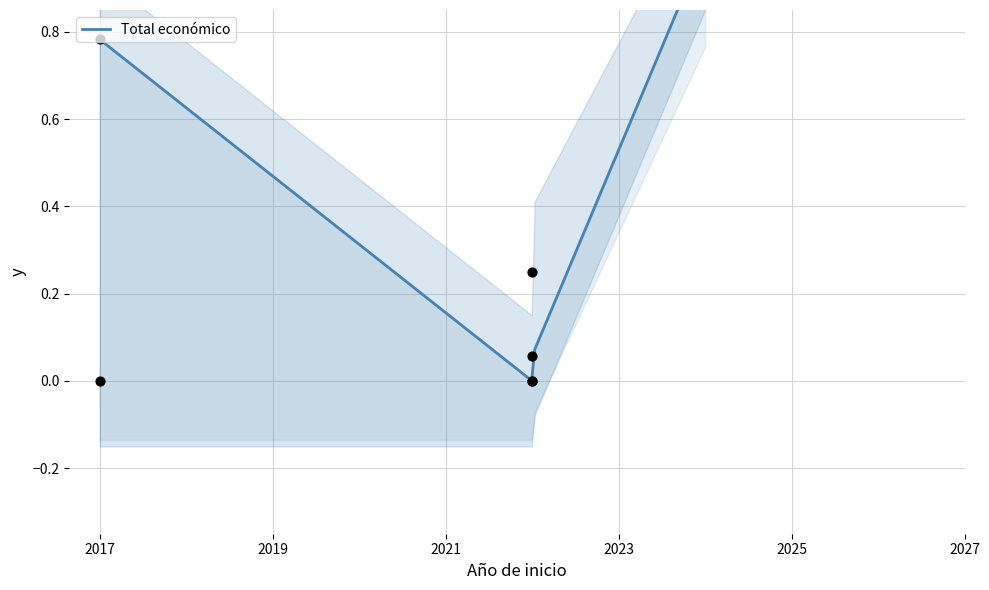

At how many categories does at least one series exceed 0?

3